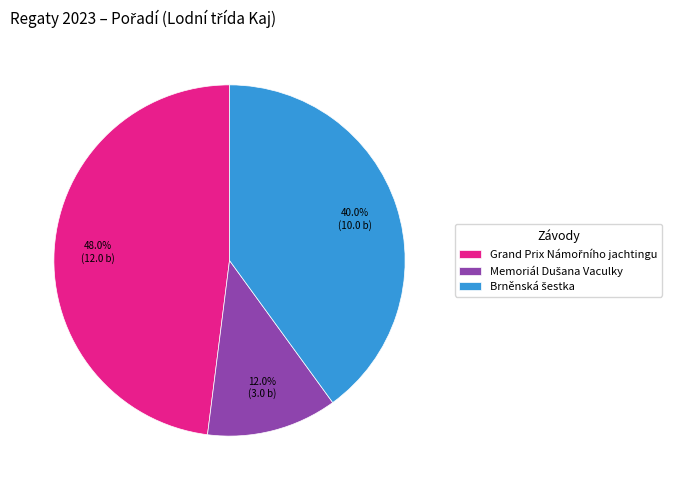

Does any single category account for the majority?

No